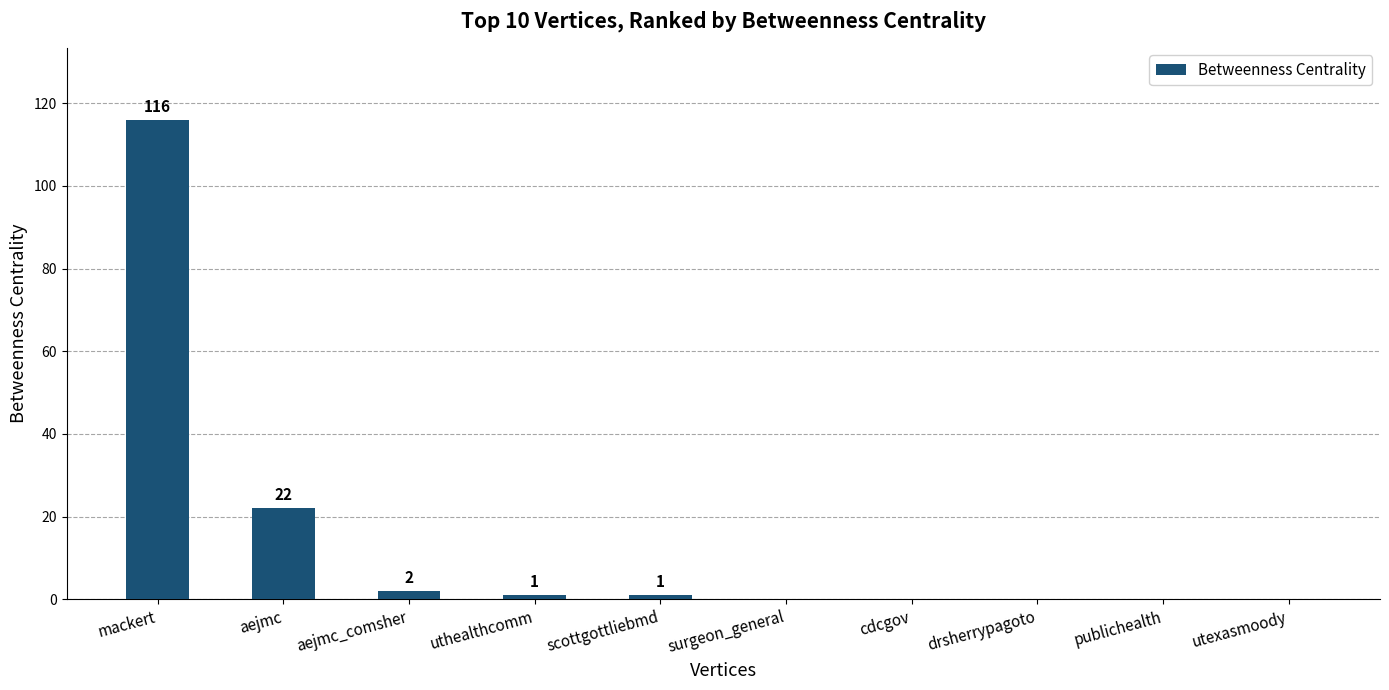

What is the change in value from scottgottliebmd to drsherrypagoto?

-1